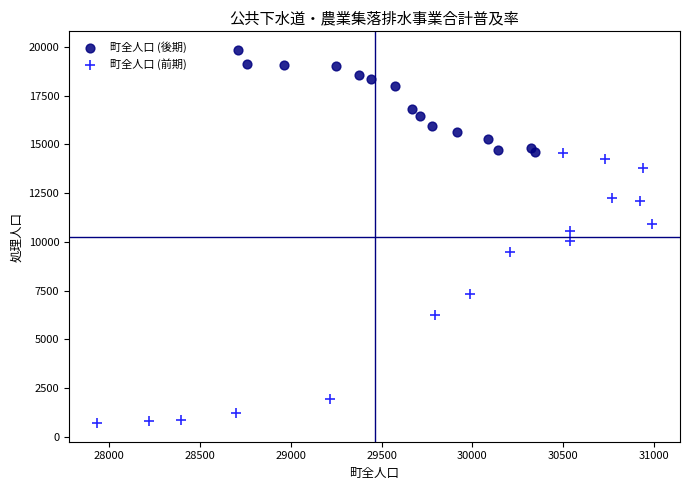

Which series reaches the minimum Y coordinate?

町全人口 (前期)